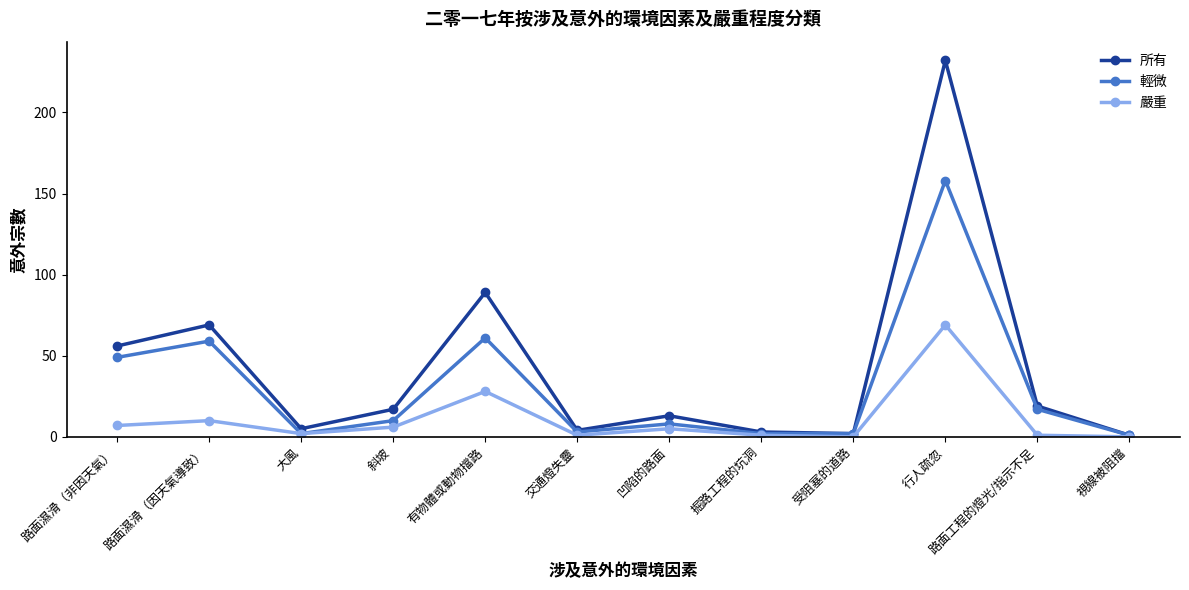

The value of 所有 at 大風 is 5. True or false?

True